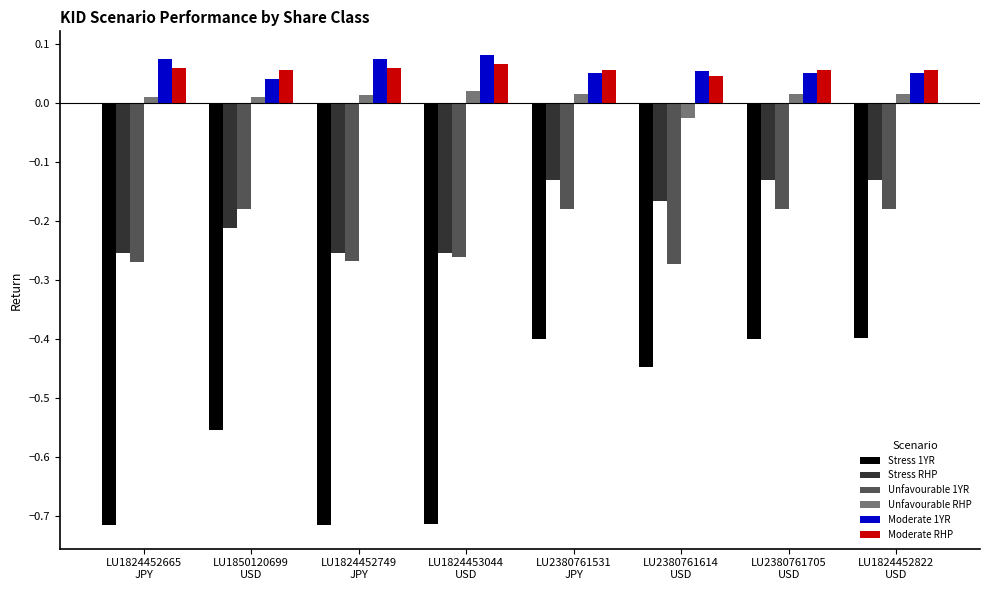

What is the difference between the second highest and second lowest values in the Stress 1YR series?

0.3